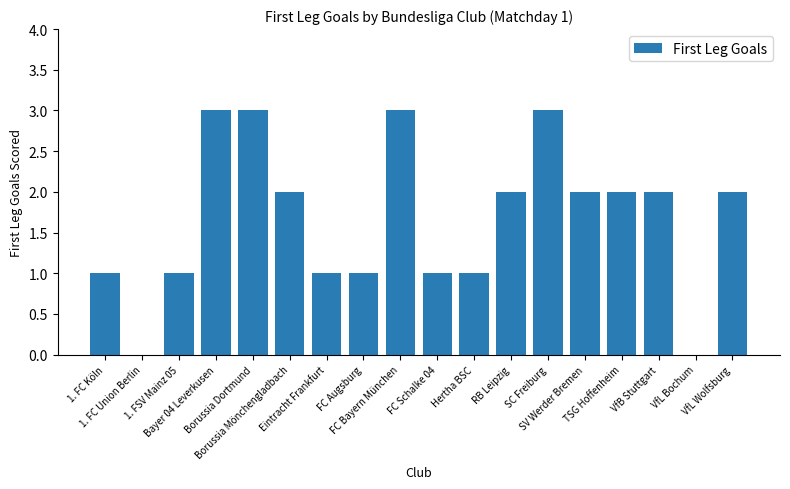

What is the sum of all values?

30